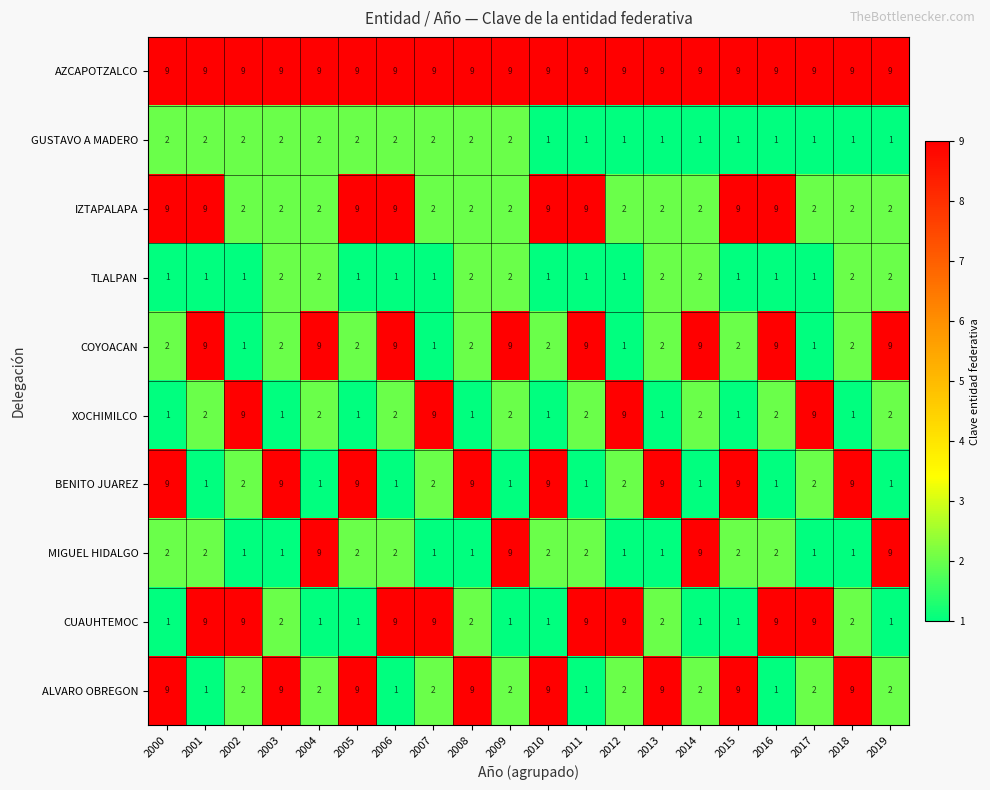

What is the total value across all series at 2016?

44